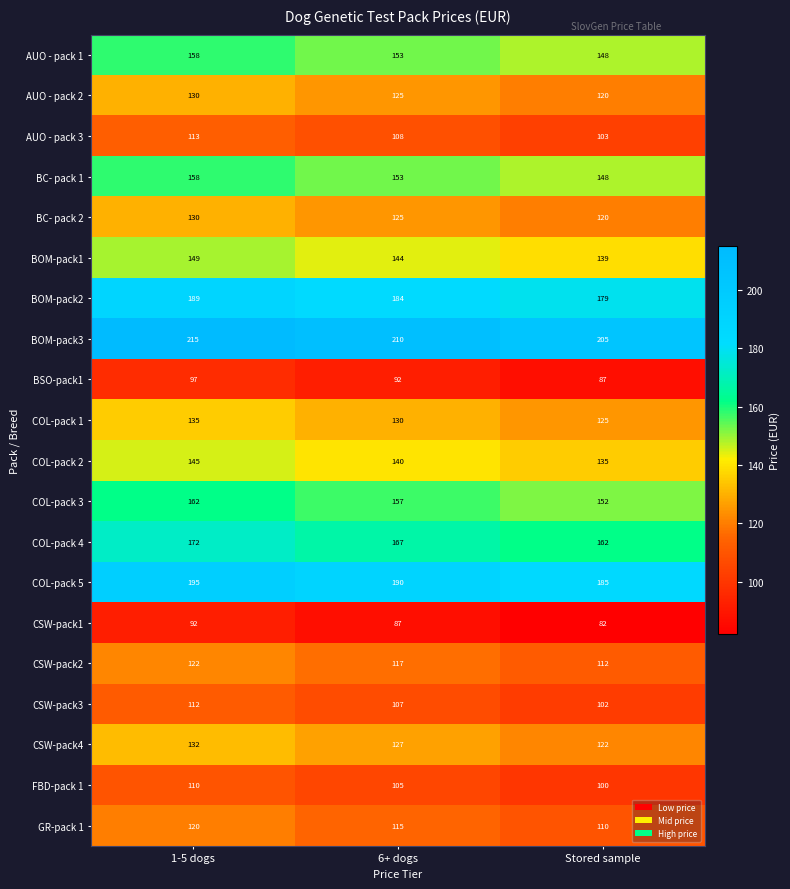

Where is AUO - pack 1 nearest to the value 153?

6+ dogs